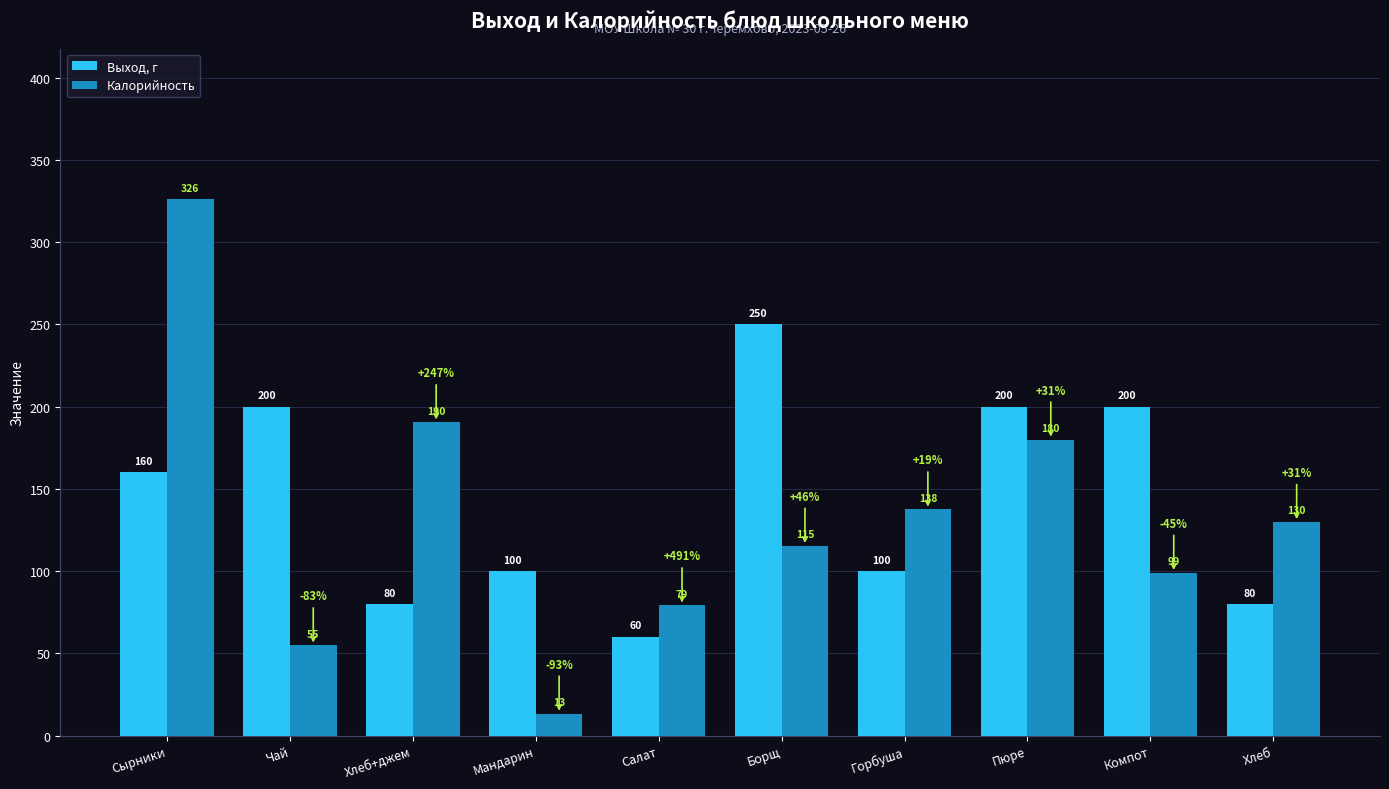

What value does the Выход, г series have at Салат?

60.0